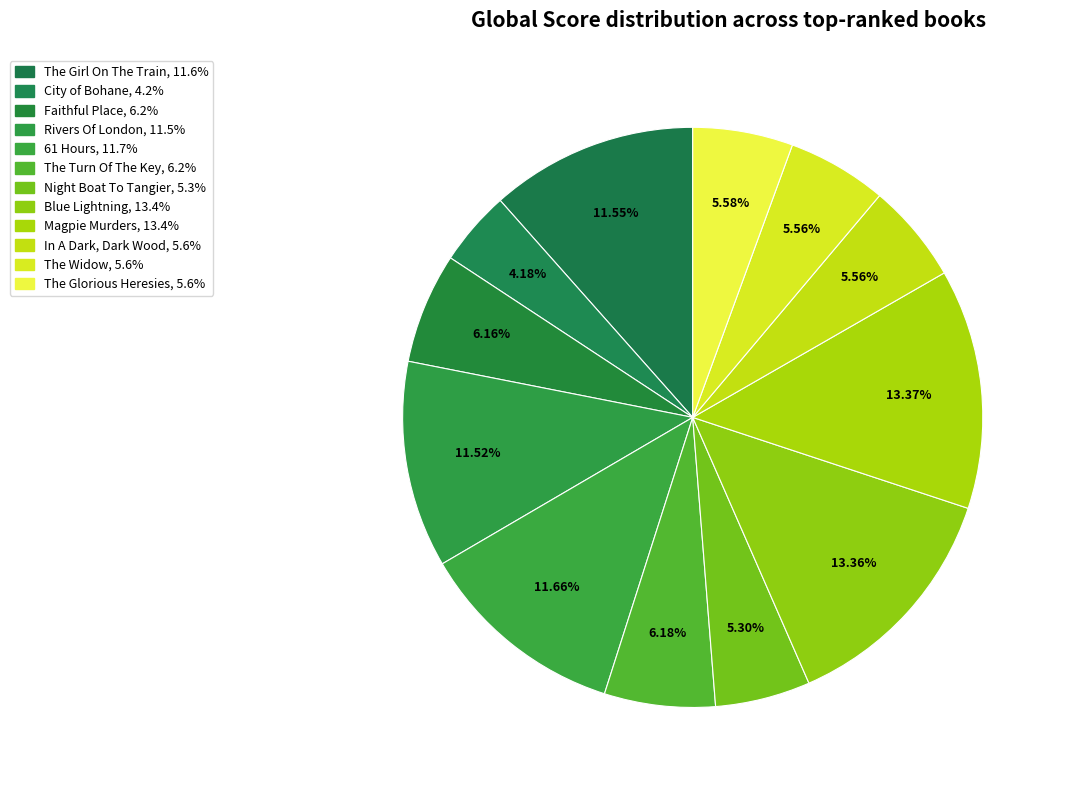

Count the number of slices in the pie.

12